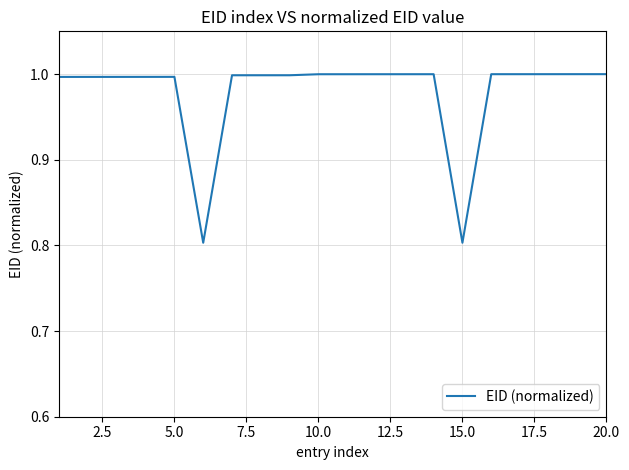

What is the maximum value shown in the chart?

1.0